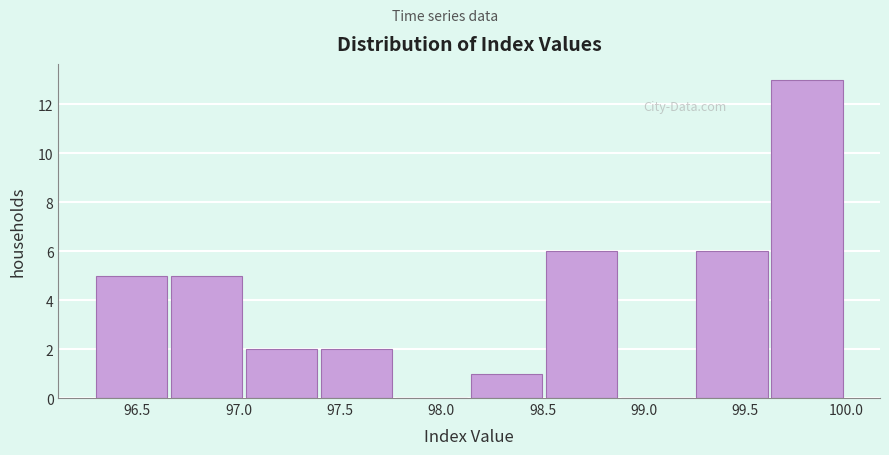

How tall is the bar that spans 99.25 to 99.65 on the x-axis? Neither the bar edges nor the heights are printed on the chart, so give them approximately, as read against the axes.

6